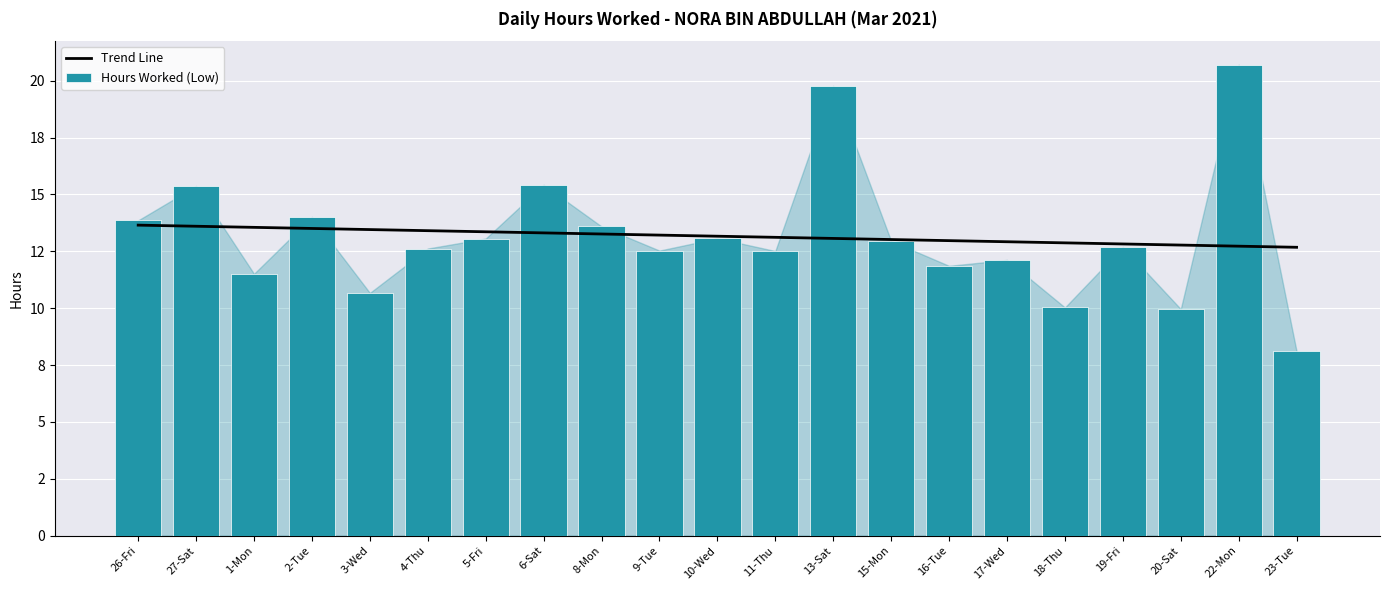

Rank the series at 3-Wed from highest to lowest value.

Trend Line, Hours Worked (Low)